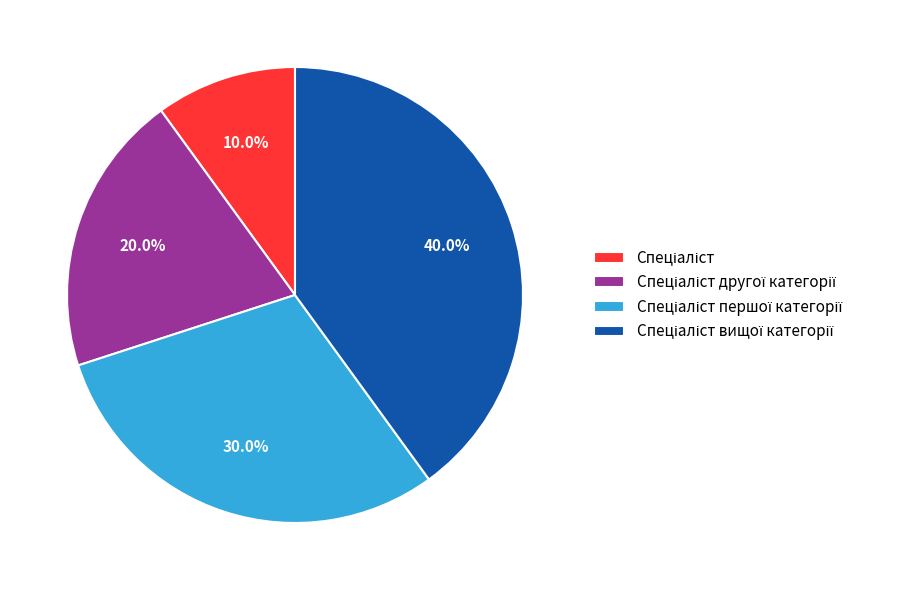

Does any single category account for the majority?

No